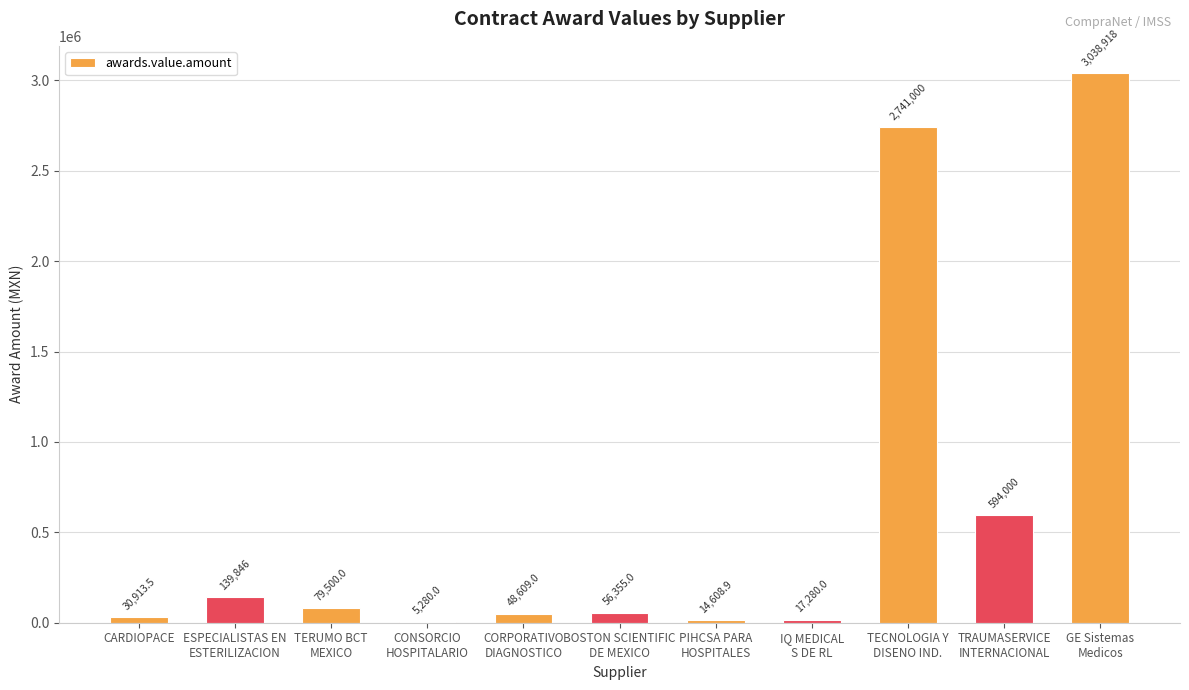

What is the greatest value displayed?

3038917.8